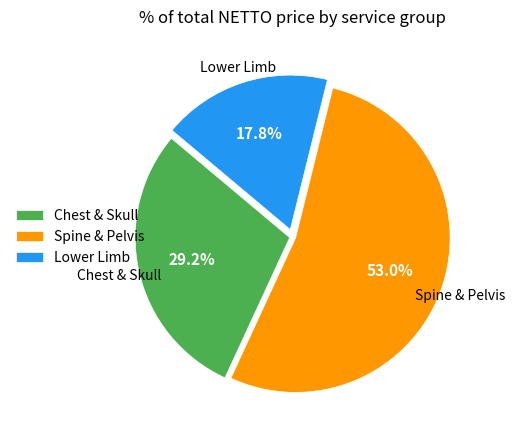

Is there a majority slice in this chart?

Yes